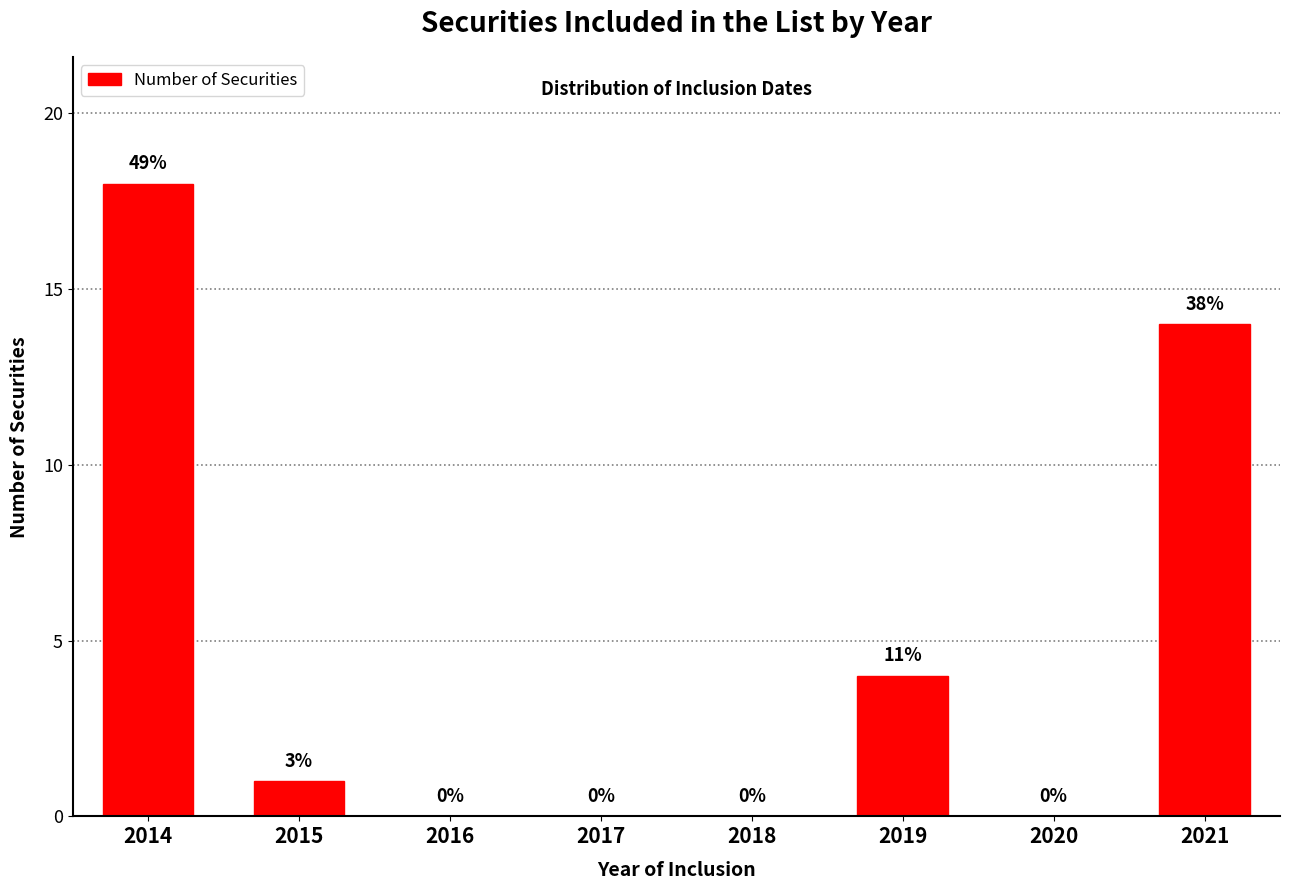

Reading left to right, extract all data points from this chart.

2014=18	2015=1	2016=0	2017=0	2018=0	2019=4	2020=0	2021=14